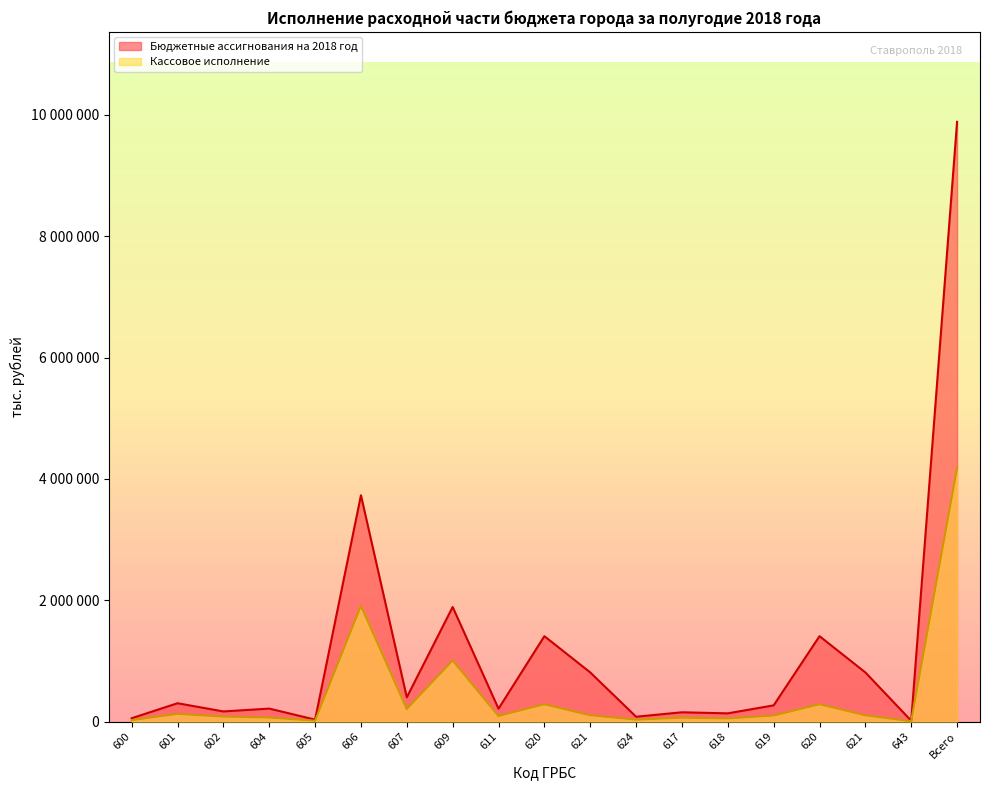

Which series has the largest range (max minus min)?

Бюджетные ассигнования на 2018 год